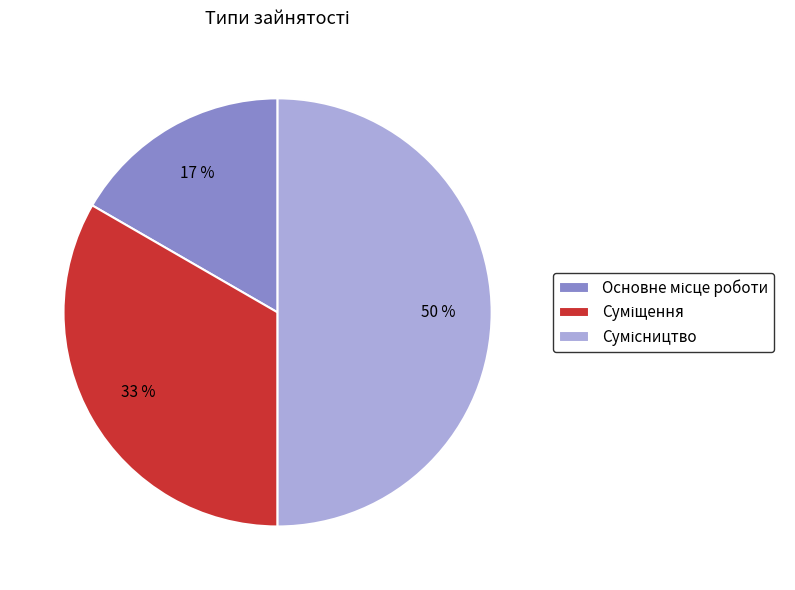

To the nearest percent, what is the difference between the largest and smallest slice percentages?

33%